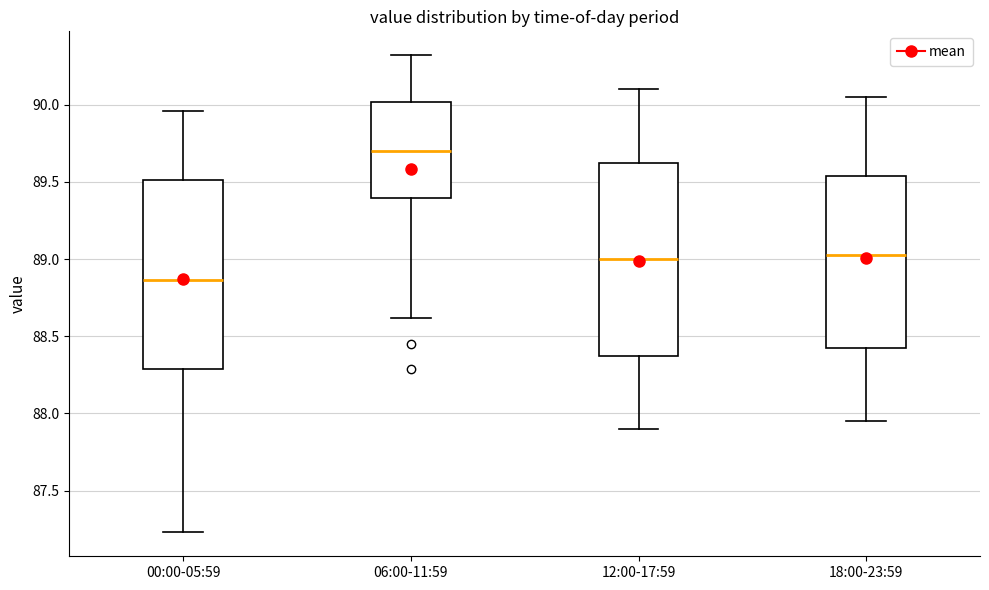

Where does the lower whisker of the box for 18:00-23:59 end on the y-axis? The values are not printed on the chart, so give them approximately, as read against the axis.

87.95